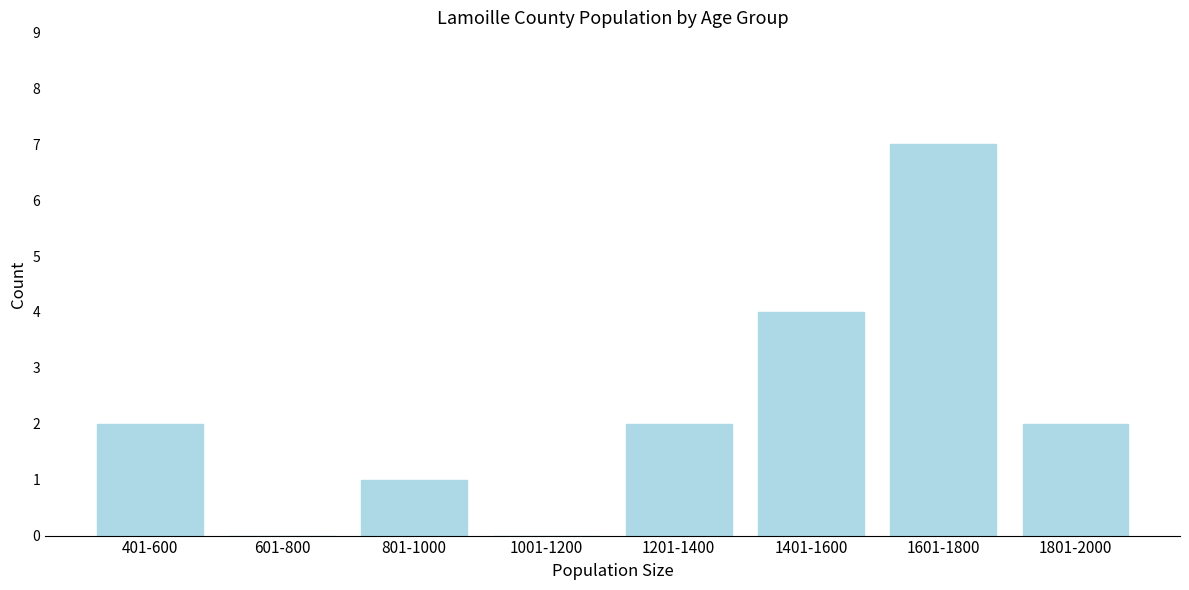

Reading right to left, list all the values displayed in this chart.

1801-2000=2	1601-1800=7	1401-1600=4	1201-1400=2	1001-1200=0	801-1000=1	601-800=0	401-600=2